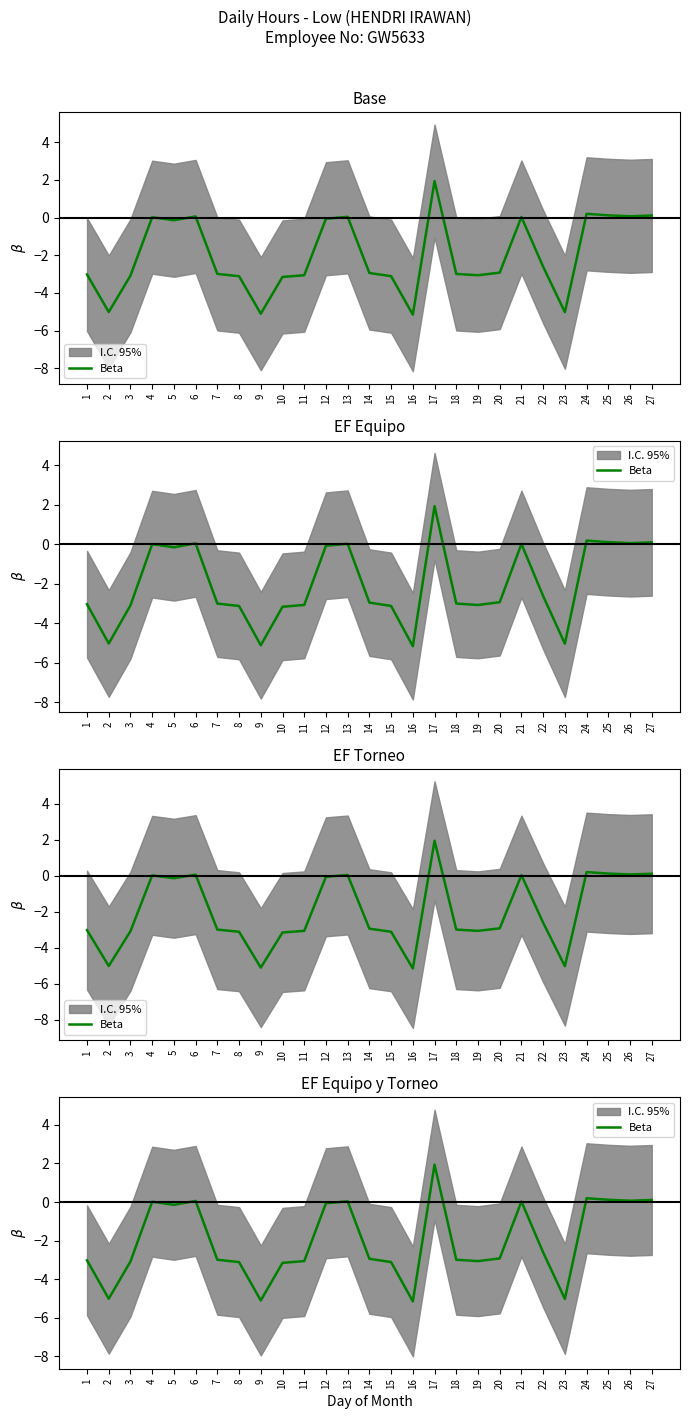

At which category does the data reach its first local peak?

4